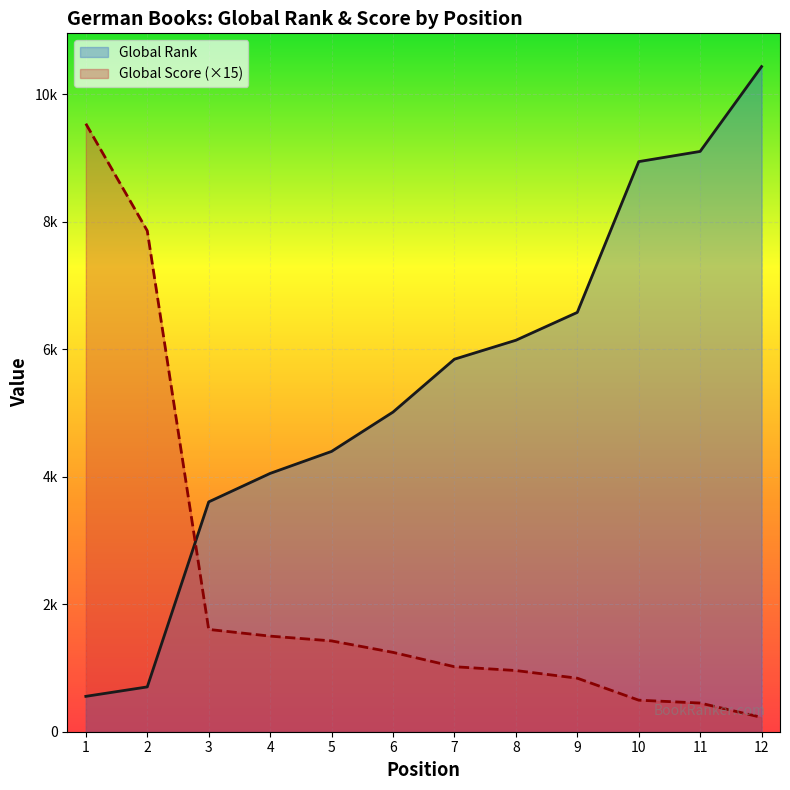

What is the difference between the Global Rank values at 4 and 12?

6383